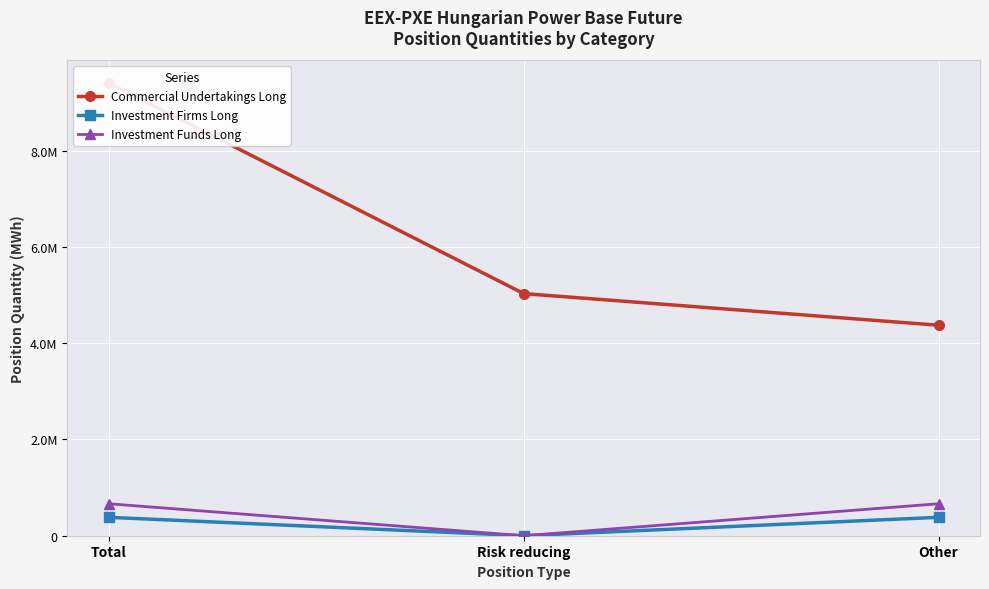

Reading right to left, transcribe all the data shown in this chart.

Commercial Undertakings Long: 4371930	5028452	9400382
Investment Firms Long: 382094	0	382094
Investment Funds Long: 663838	0	663838